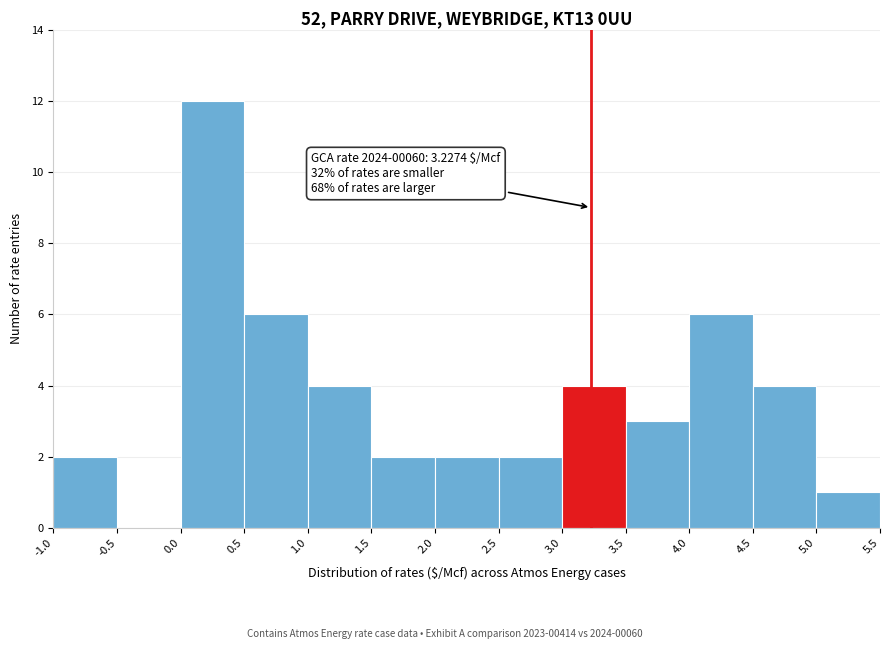

Which range on the x-axis has the tallest bar?

0.0 to 0.5